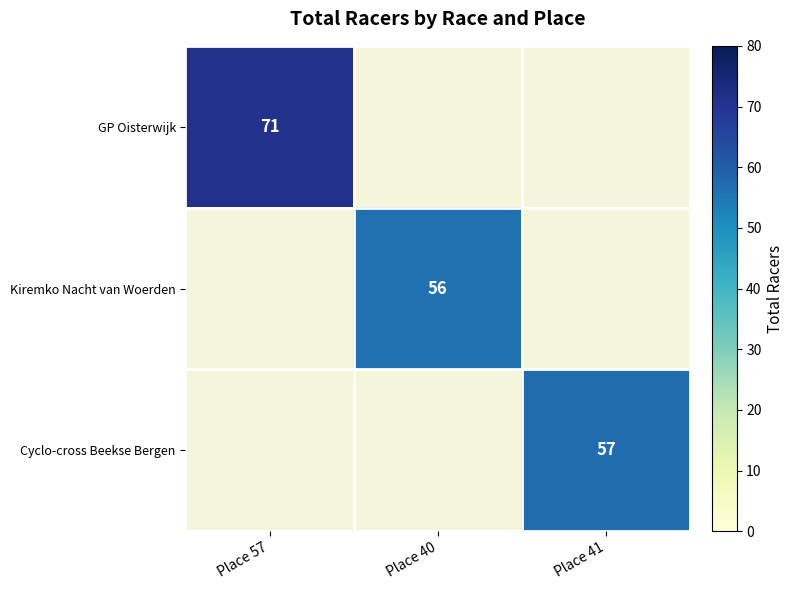

At how many categories does at least one series exceed 57?

1